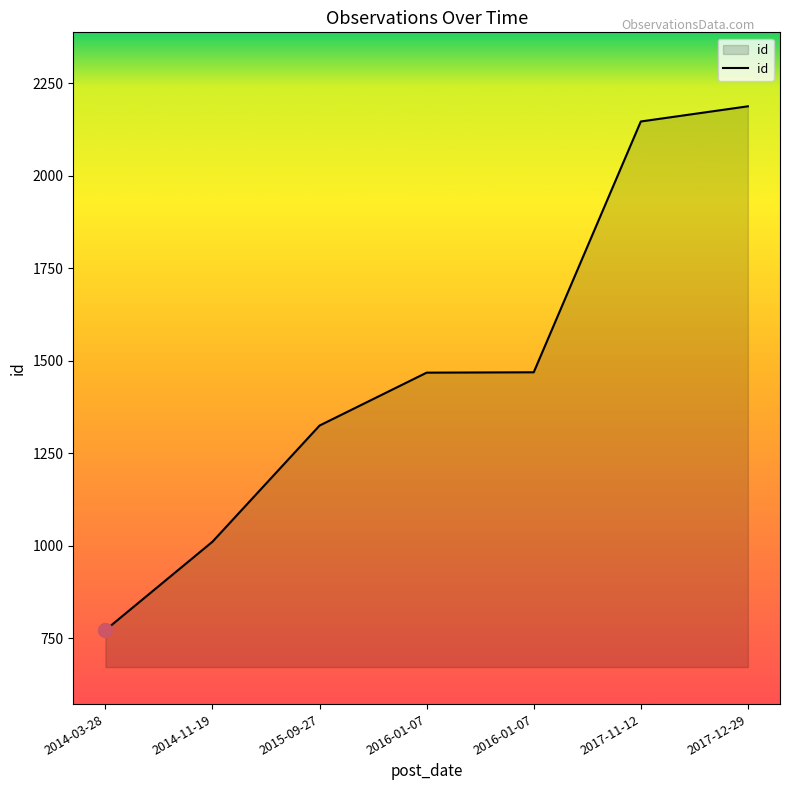

What is the change in value from 2015-09-27 to 2016-01-07?

+143